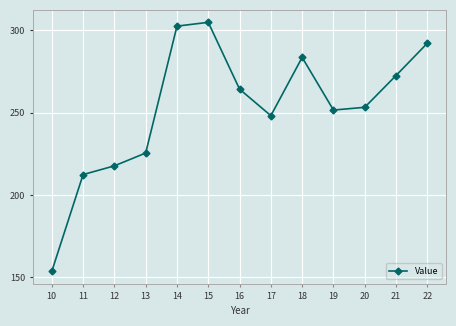

Where is the first local minimum?

17